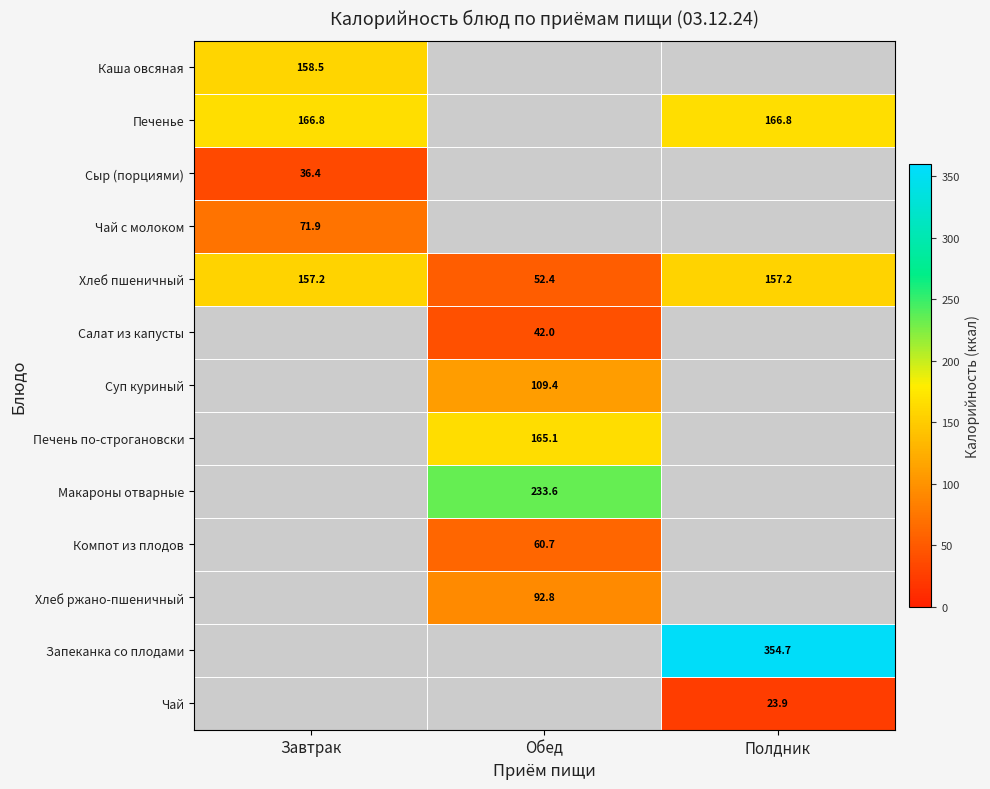

How many series are shown in this chart?

13